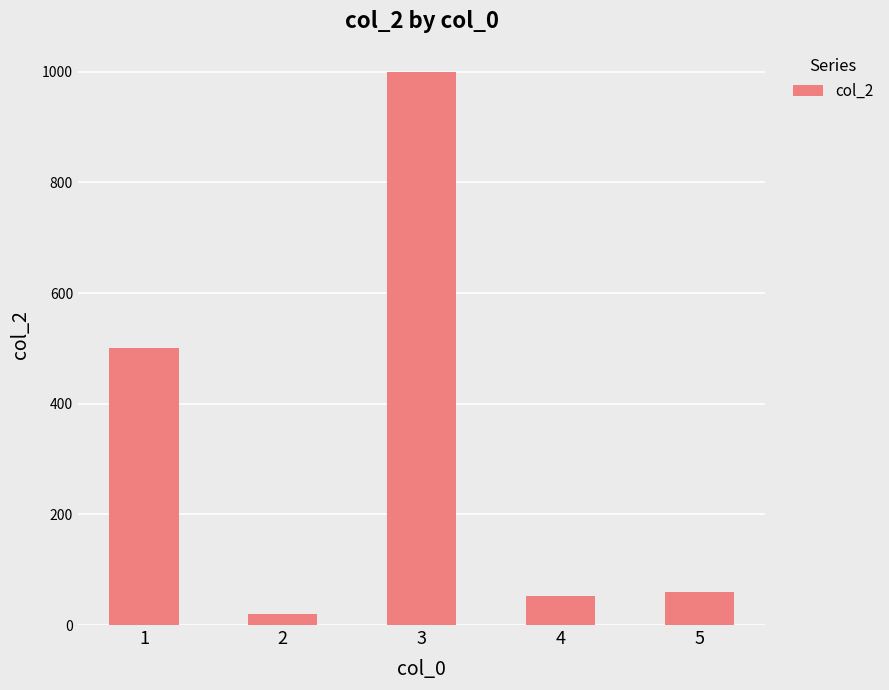

Read the value at 1.

500